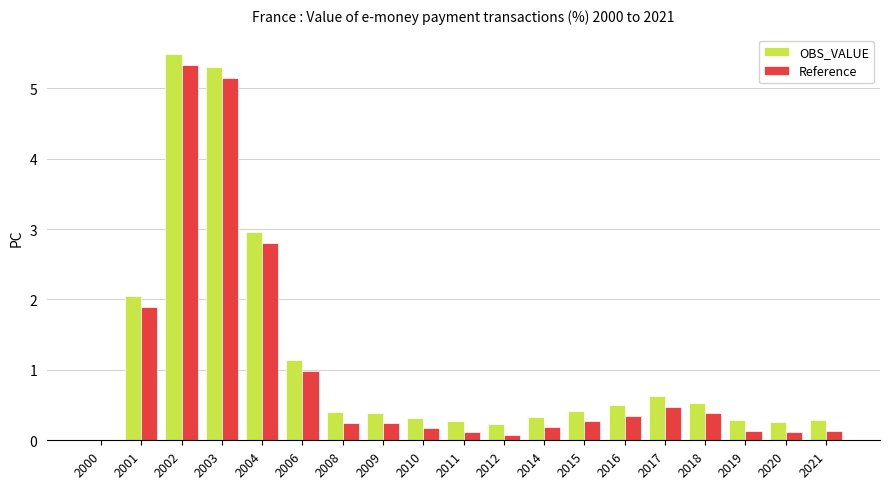

Does the chart contain stacked bars?

No